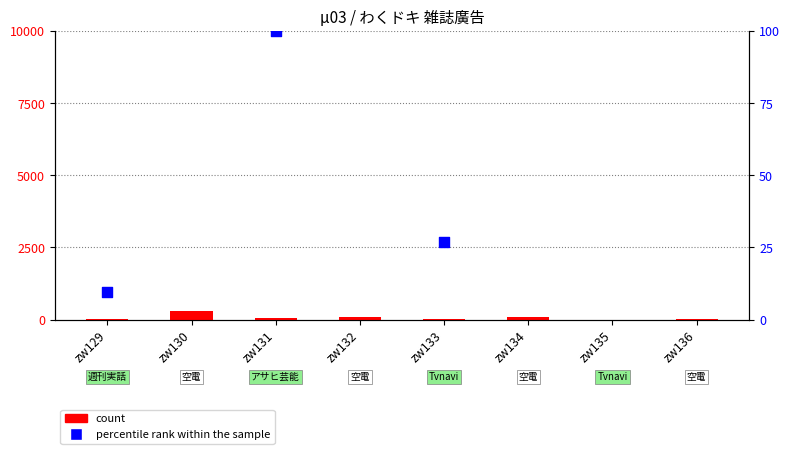

Between zw132 and zw135, which is larger?

zw132